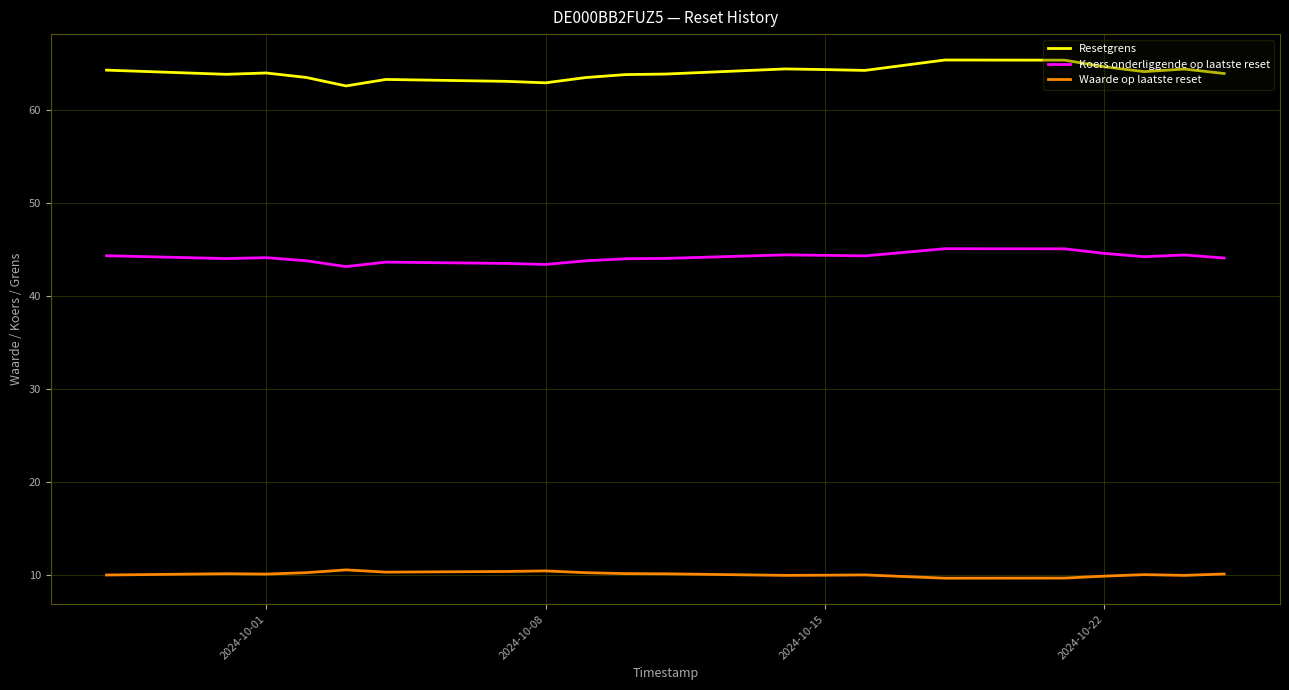

What is the difference between the maximum and minimum values in the Resetgrens series?

2.8